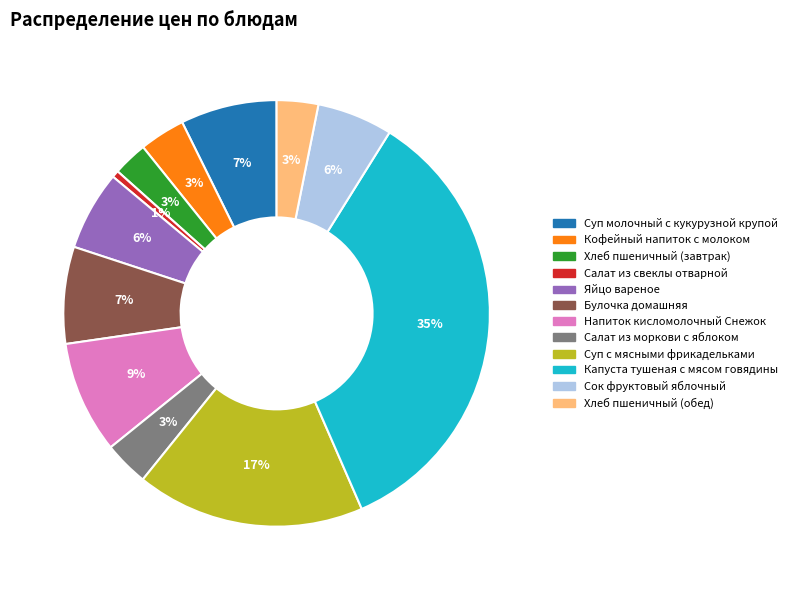

How many segments does this pie chart have?

12